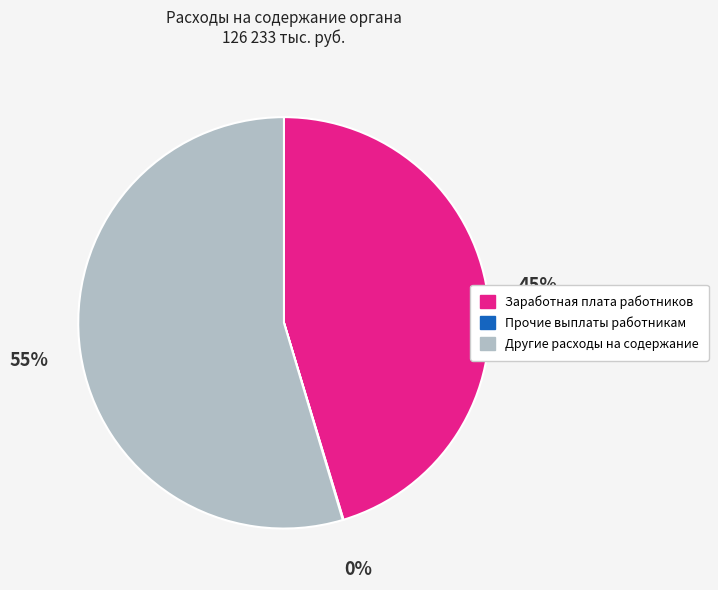

Which category accounts for the majority?

Другие расходы на содержание